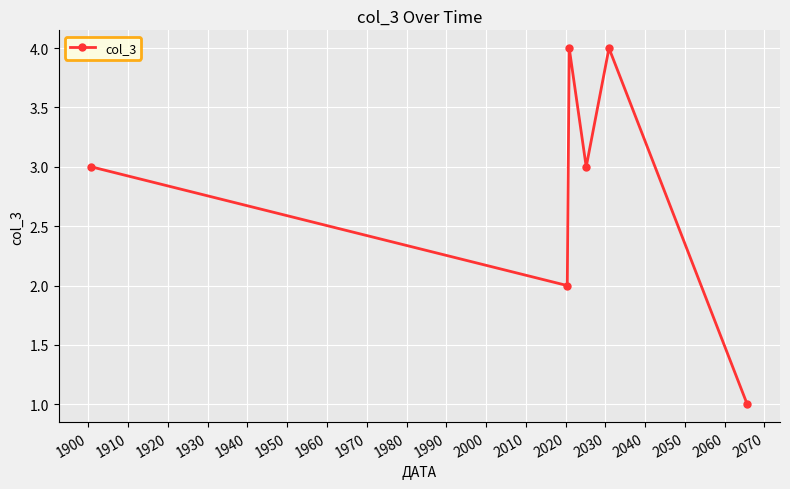

What is the value of the 5th point from the left?

4